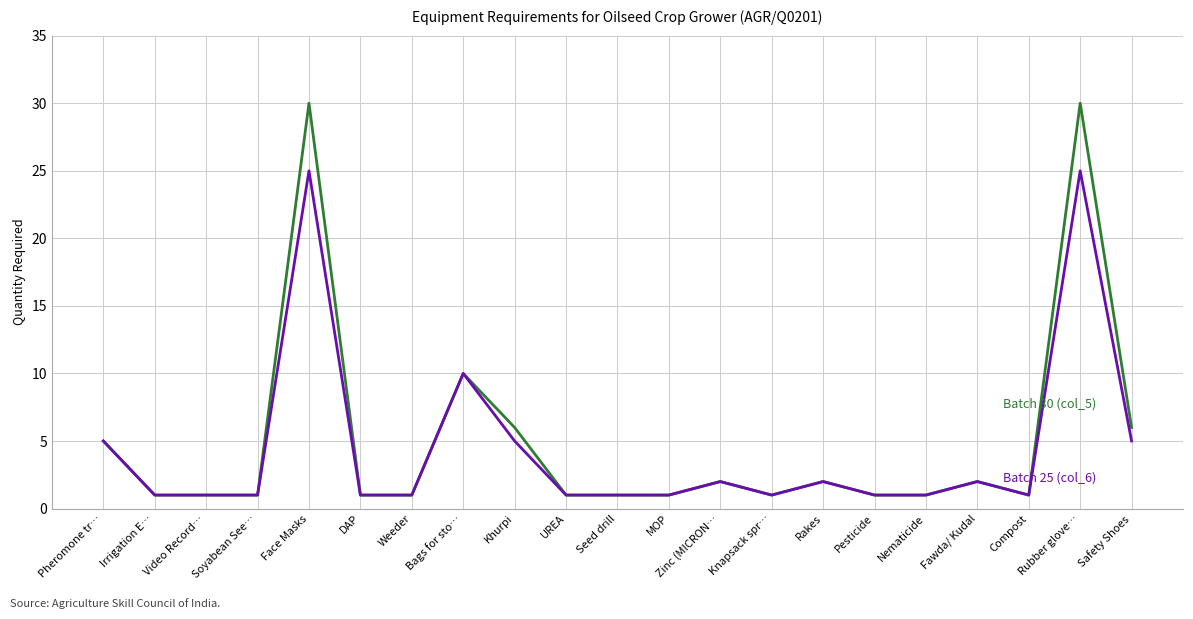

Is this an area chart (filled region under the line)?

No